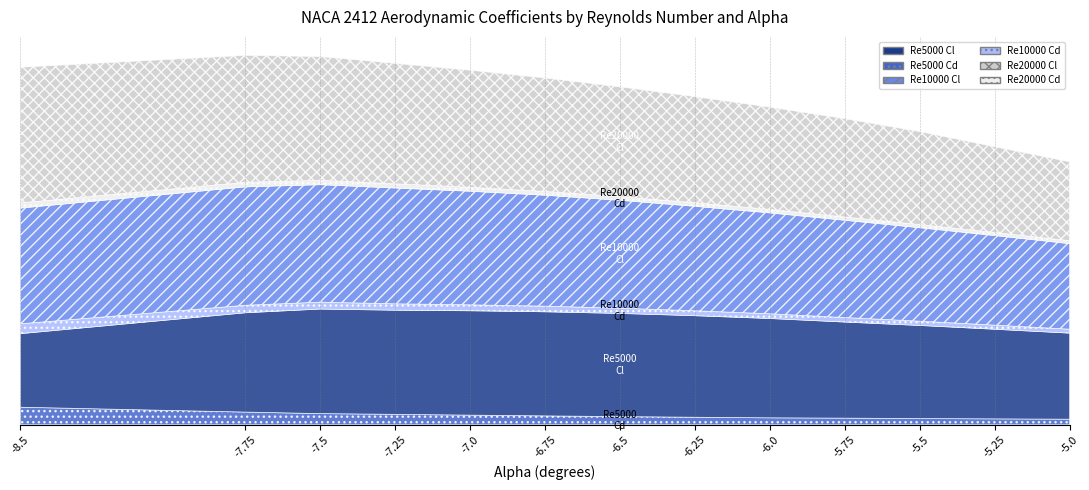

Between which two adjacent categories do Re20000 Cl and Re10000 Cl first intersect?

-6.0 and -5.75